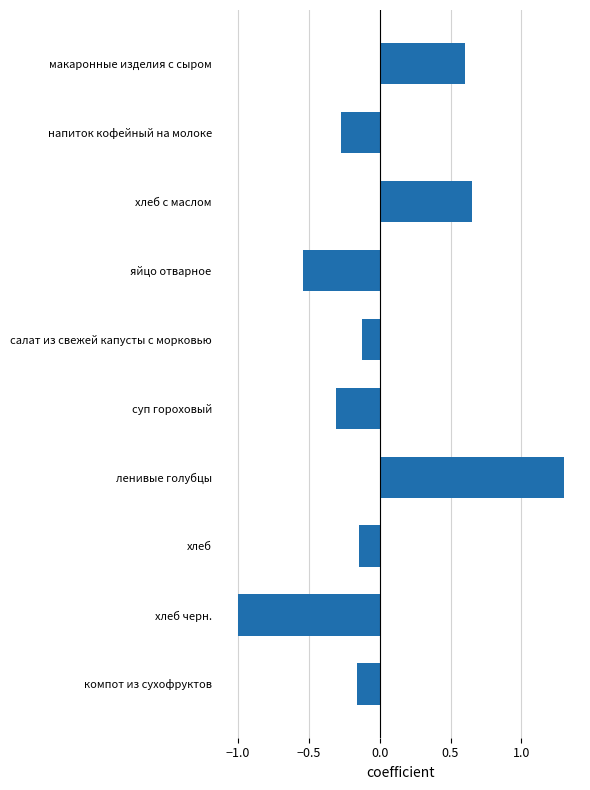

At which category does the chart reach its peak across all series?

ленивые голубцы